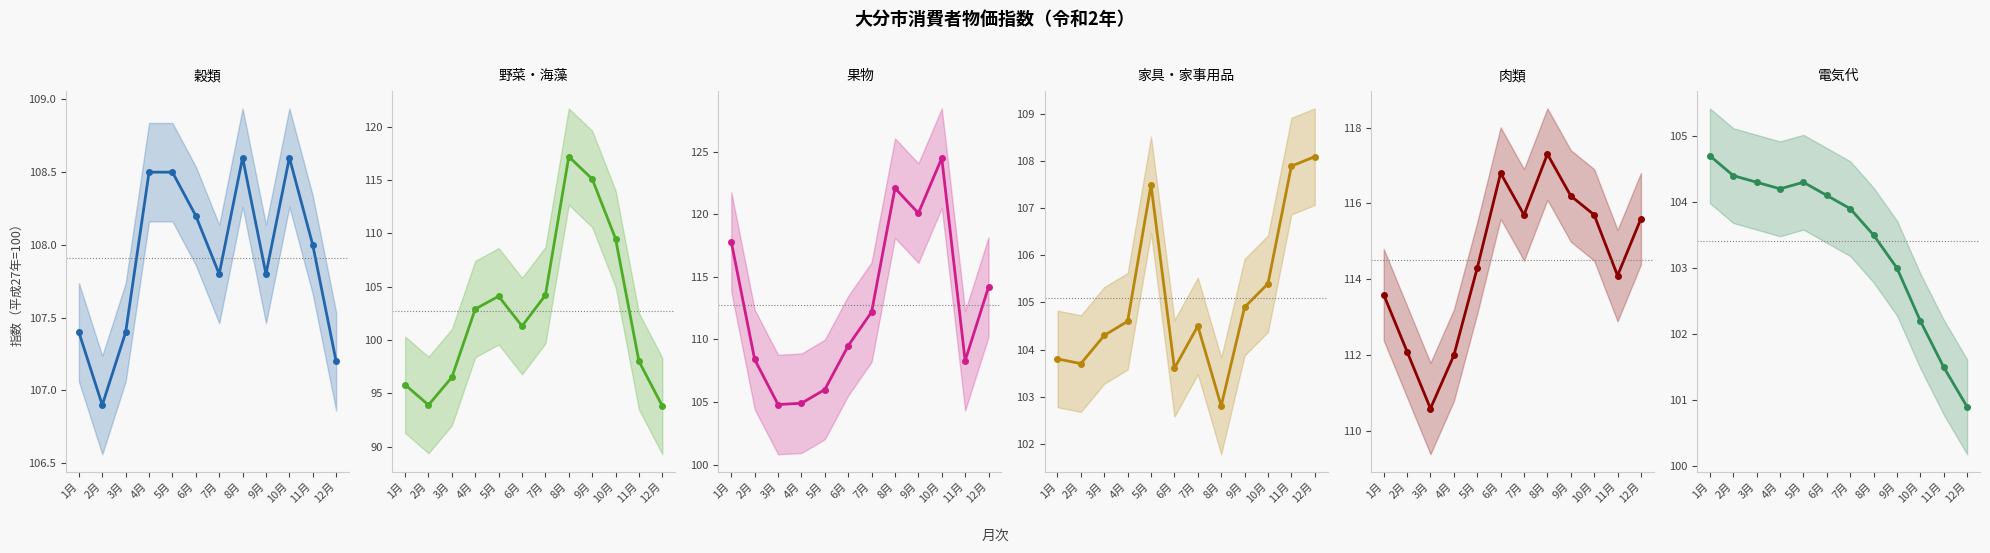

Reading right to left, extract all data points from this chart.

穀類: 12月=107.2	11月=108.0	10月=108.6	9月=107.8	8月=108.6	7月=107.8	6月=108.2	5月=108.5	4月=108.5	3月=107.4	2月=106.9	1月=107.4
野菜・海藻: 12月=93.8	11月=98.0	10月=109.5	9月=115.1	8月=117.2	7月=104.2	6月=101.3	5月=104.1	4月=102.9	3月=96.5	2月=93.9	1月=95.8
果物: 12月=114.2	11月=108.3	10月=124.5	9月=120.1	8月=122.1	7月=112.2	6月=109.5	5月=106.0	4月=104.9	3月=104.8	2月=108.4	1月=117.8
家具・家事用品: 12月=108.1	11月=107.9	10月=105.4	9月=104.9	8月=102.8	7月=104.5	6月=103.6	5月=107.5	4月=104.6	3月=104.3	2月=103.7	1月=103.8
肉類: 12月=115.6	11月=114.1	10月=115.7	9月=116.2	8月=117.3	7月=115.7	6月=116.8	5月=114.3	4月=112.0	3月=110.6	2月=112.1	1月=113.6
電気代: 12月=100.9	11月=101.5	10月=102.2	9月=103.0	8月=103.5	7月=103.9	6月=104.1	5月=104.3	4月=104.2	3月=104.3	2月=104.4	1月=104.7